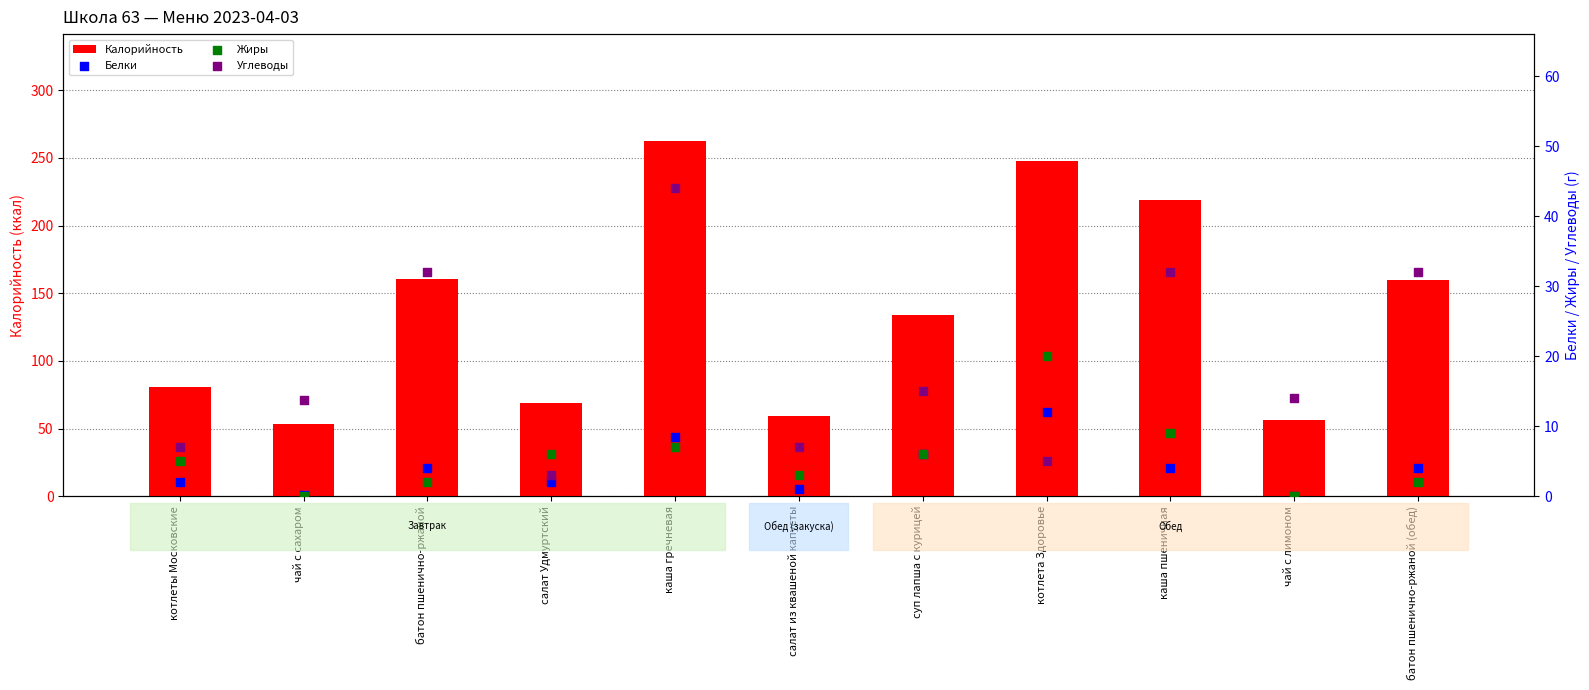

Is the value of Жиры at чай с сахаром greater than the value of Белки at батон пшенично-ржаной?

No